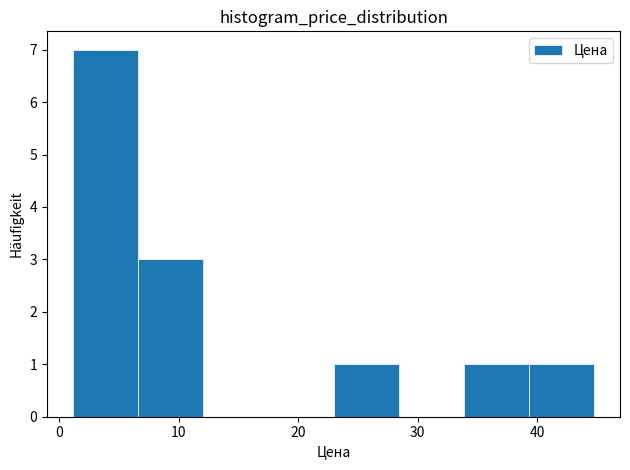

Reading left to right, transcribe this chart: for each bar, give the range it covers on the x-axis and its height. Neither the bar edges nor the heights are printed on the chart, so give them approximately, as read against the axes.

1 to 7: 7
7 to 12: 3
12 to 18: 0
18 to 23: 0
23 to 28: 1
28 to 34: 0
34 to 39: 1
39 to 45: 1